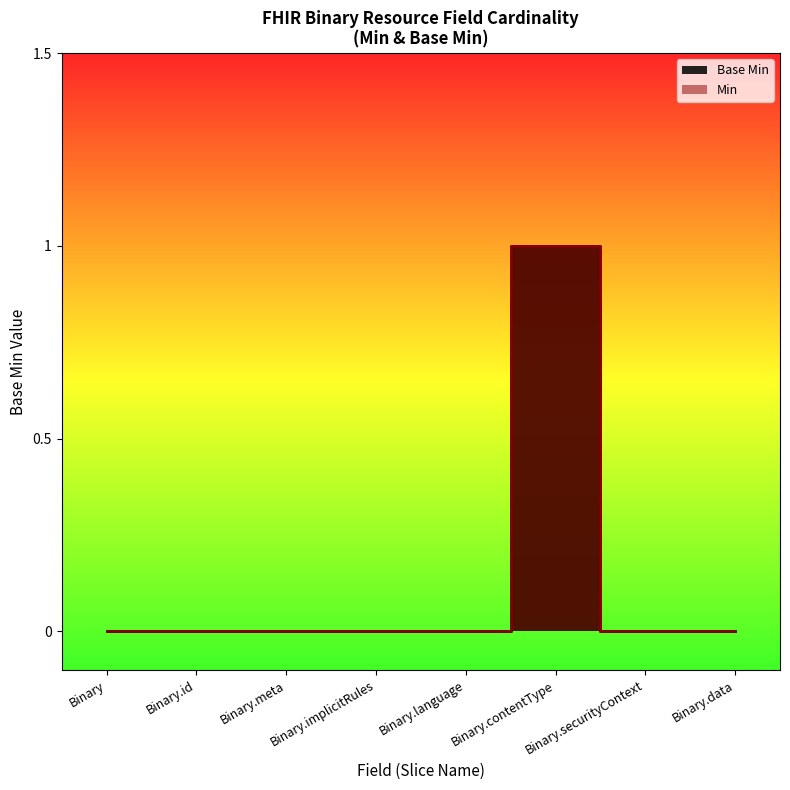

Between Binary.securityContext and Binary.implicitRules, which is larger?

Binary.securityContext